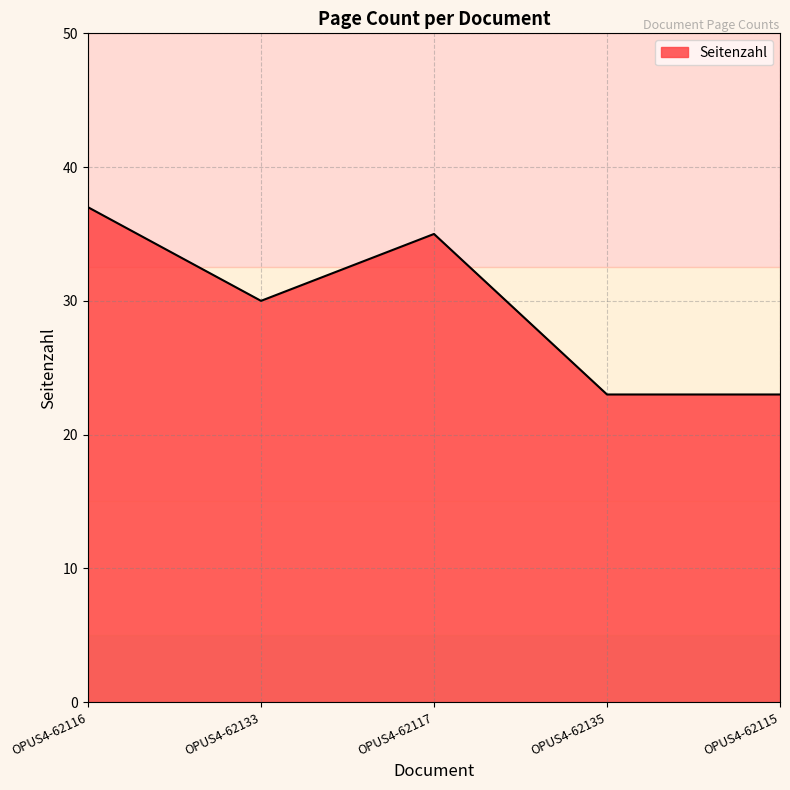

At which label is the value closest to 30?

OPUS4-62133